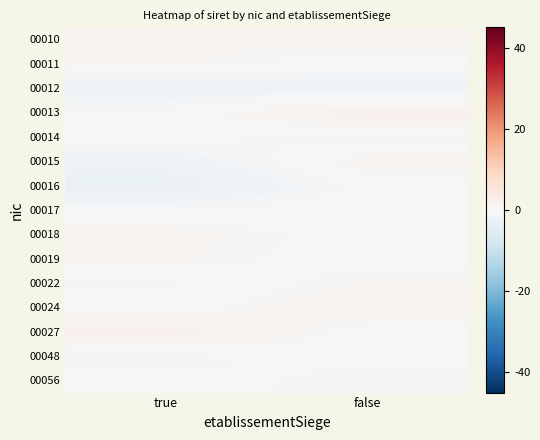

At which category is the sum across all series the highest?

false